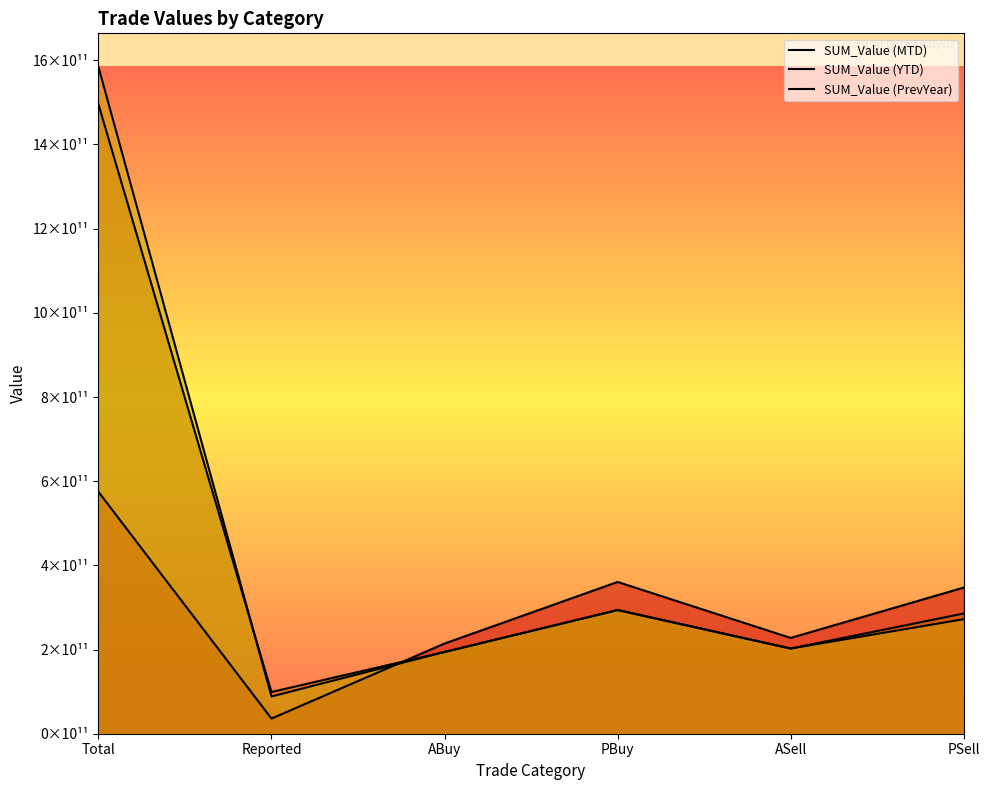

Which series has the largest range (max minus min)?

SUM_Value (PrevYear)